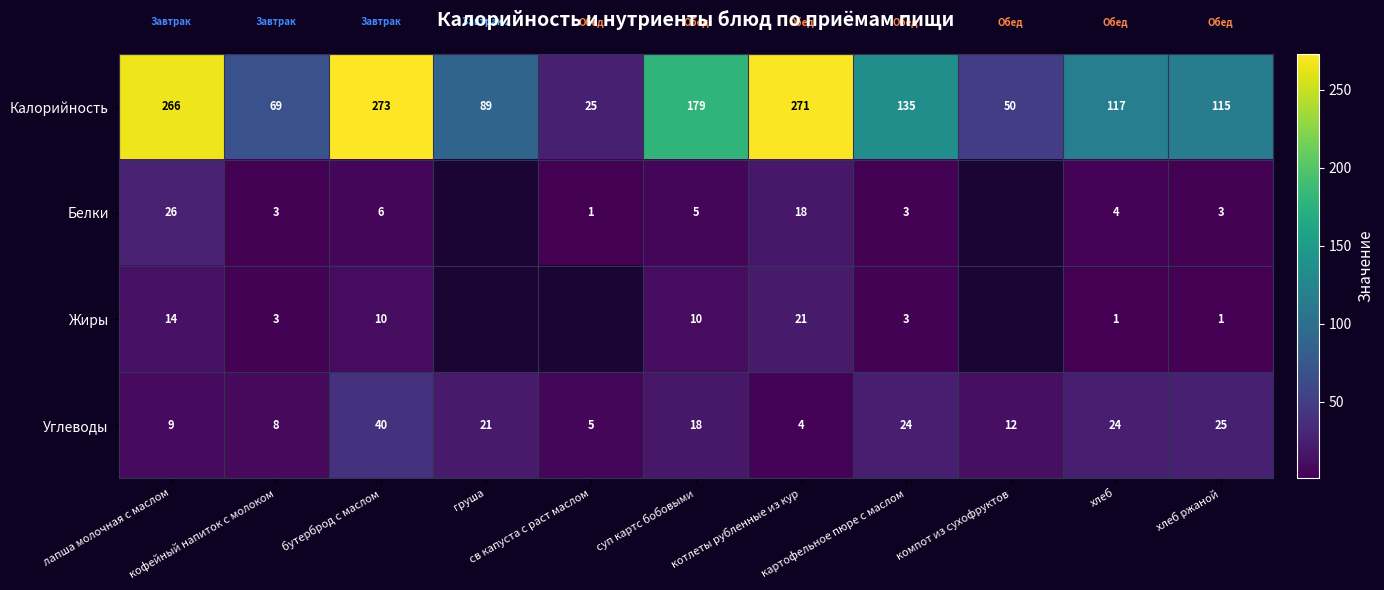

How many values in the Калорийность series are below 117?

5